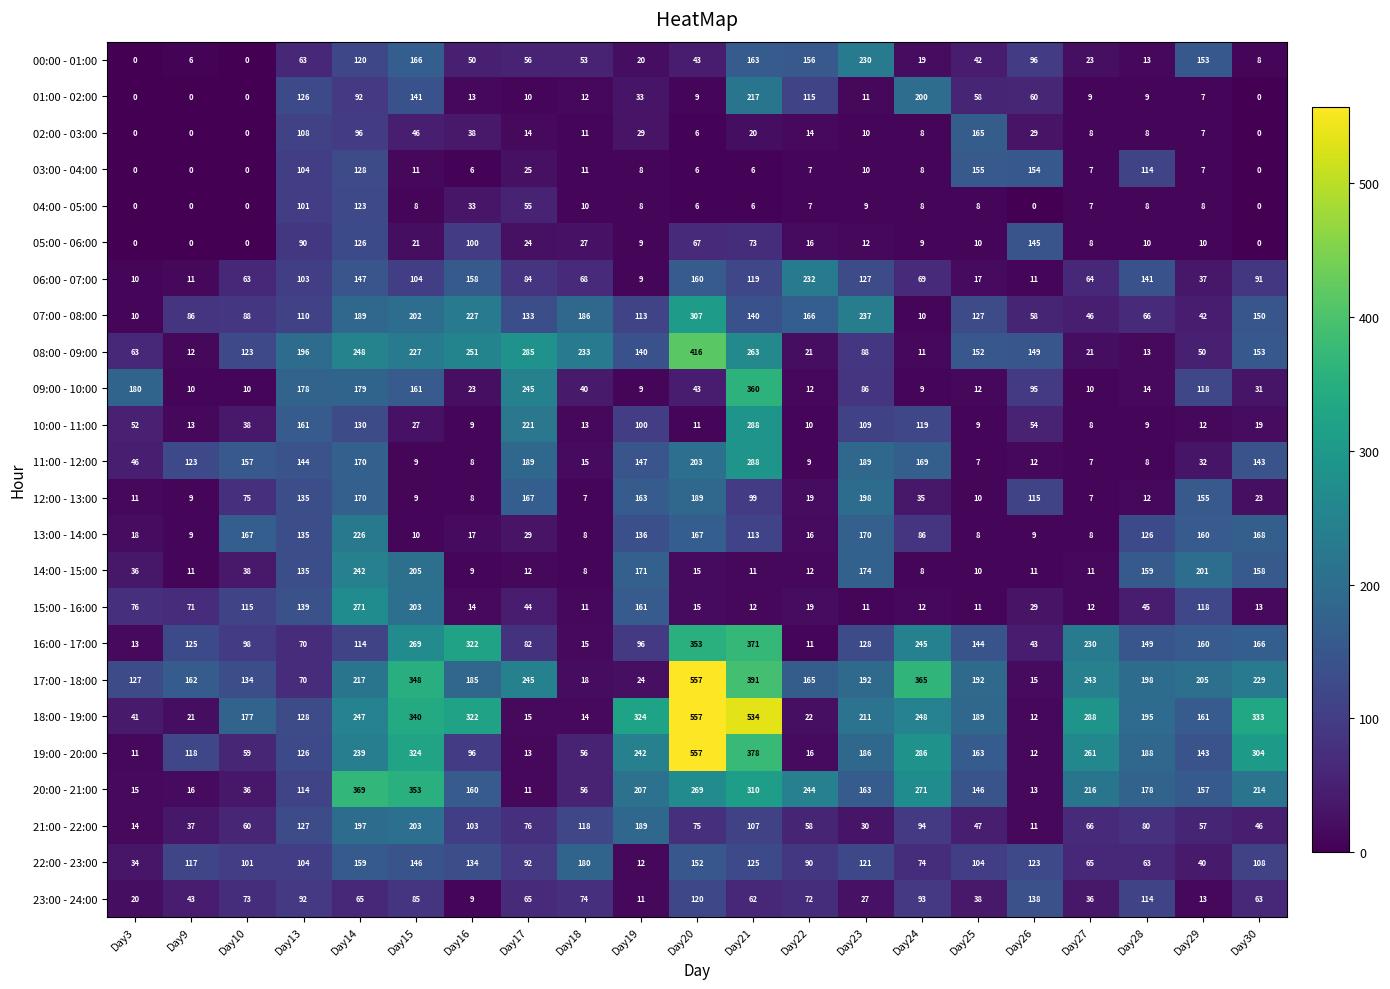

What is the difference between the second highest and second lowest values in the 19:00 - 20:00 series?

366